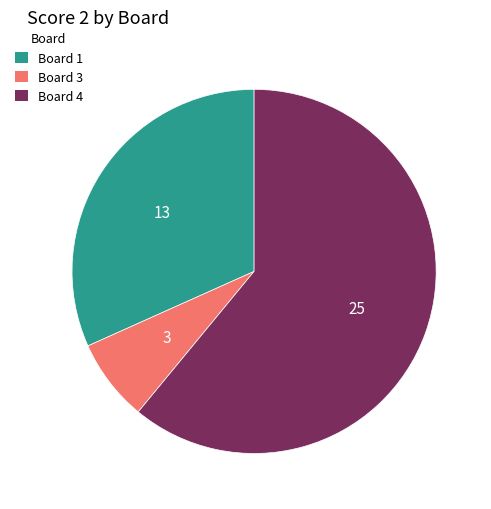

Rank the categories by value from lowest to highest.

Board 3, Board 1, Board 4